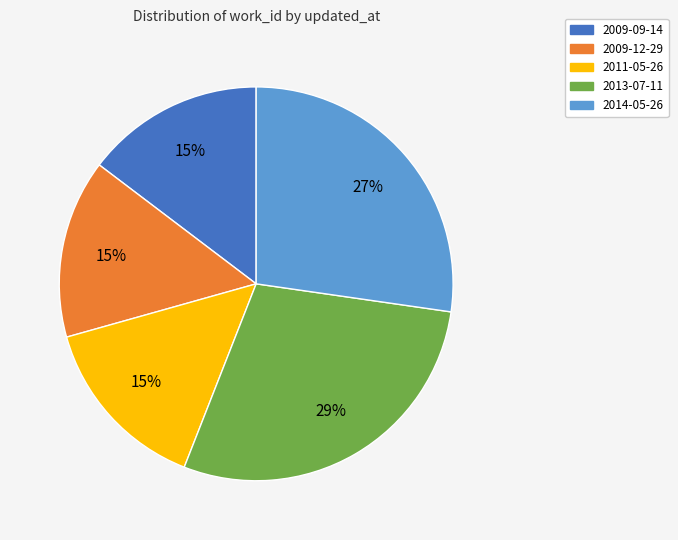

How many slices are in this pie chart?

5